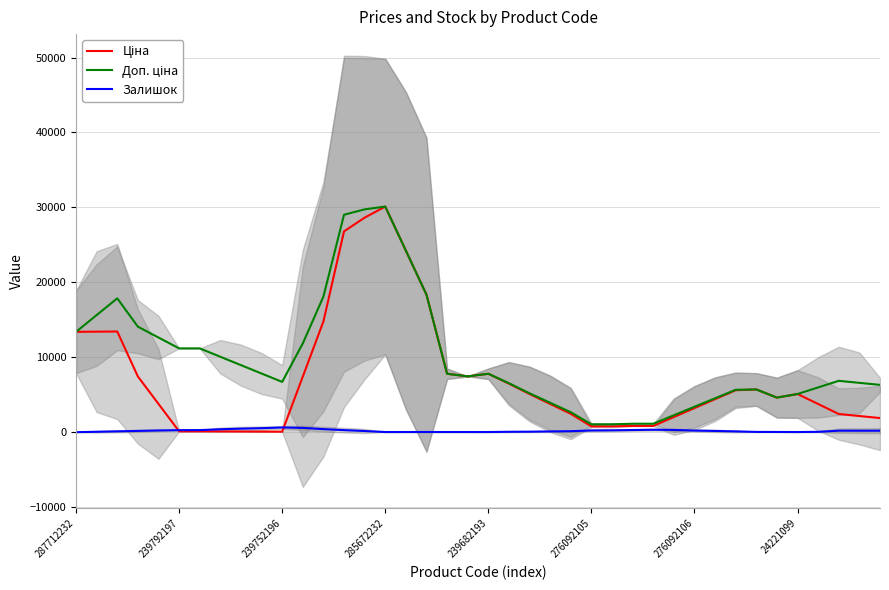

Is it true that Ціна equals 30106.0 at 285672232?

True